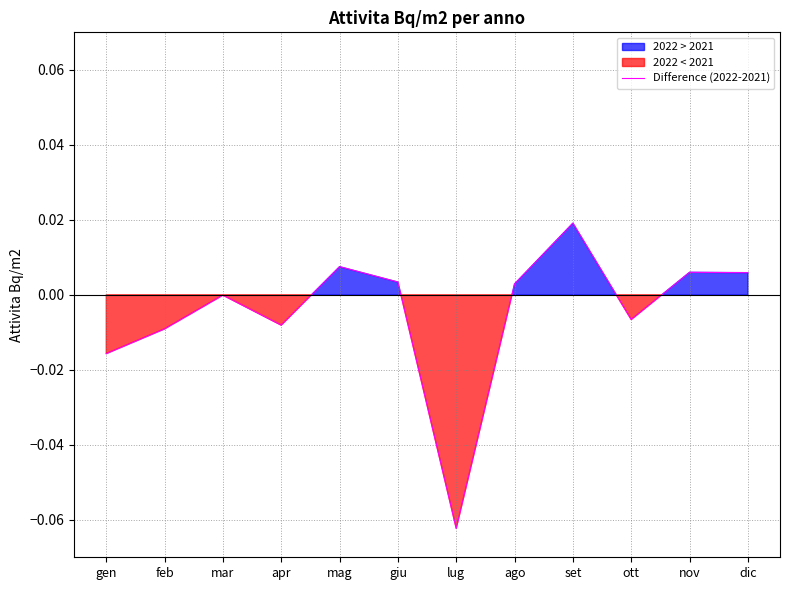

Which has a higher value, mag or dic?

mag